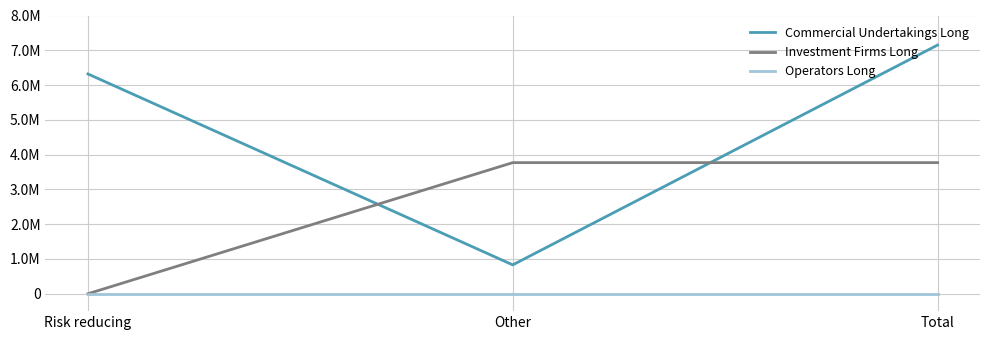

Rank the series by their average value, from highest to lowest.

Commercial Undertakings Long, Investment Firms Long, Operators Long